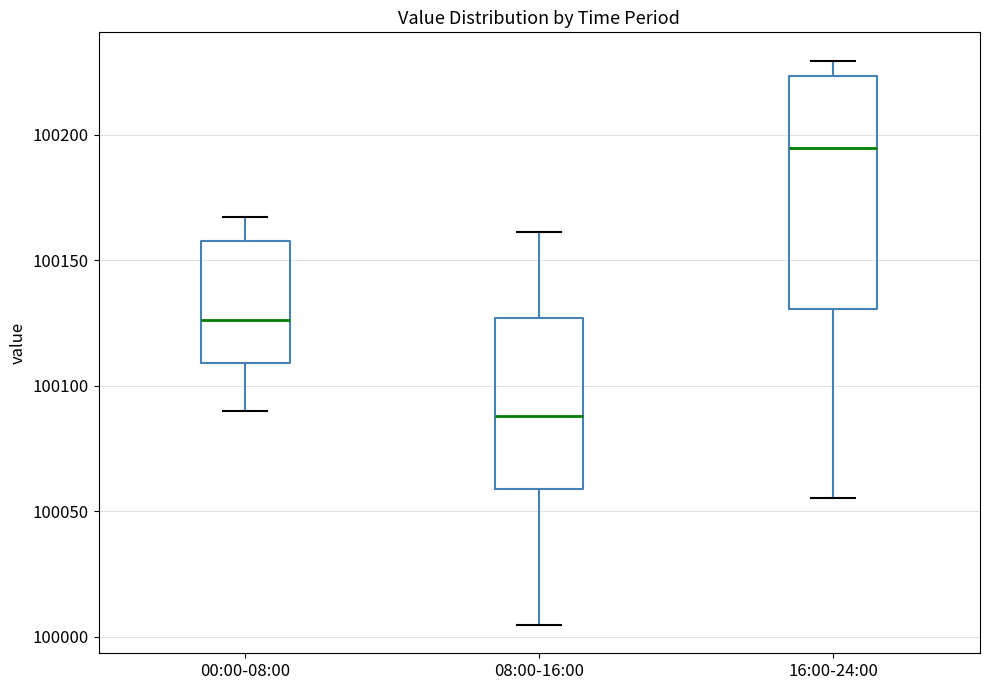

Reading left to right, read every box against the y-axis: the position of its median line, the range the box covers, and the ends of its whiskers. The values are not printed on the chart, so give them approximately, as read against the axis.

00:00-08:00: median 100125, box 100110 to 100160, whiskers 100090 to 100165
08:00-16:00: median 100090, box 100060 to 100125, whiskers 100005 to 100160
16:00-24:00: median 100195, box 100130 to 100225, whiskers 100055 to 100230